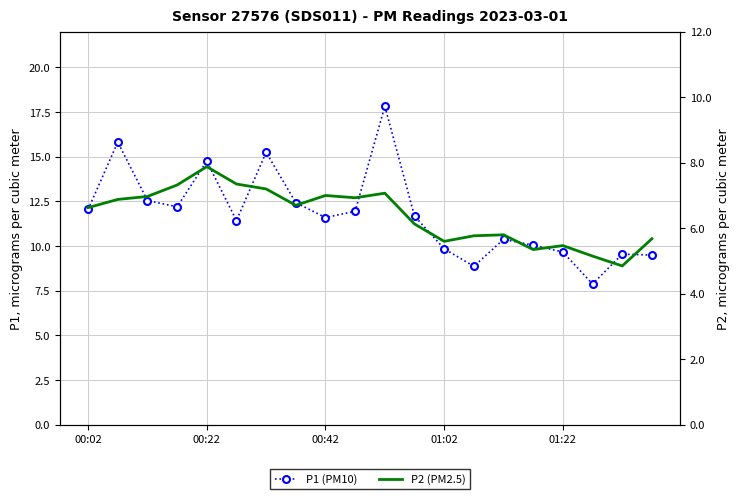

True or false: P1 has more than 2 interior local peaks.

True